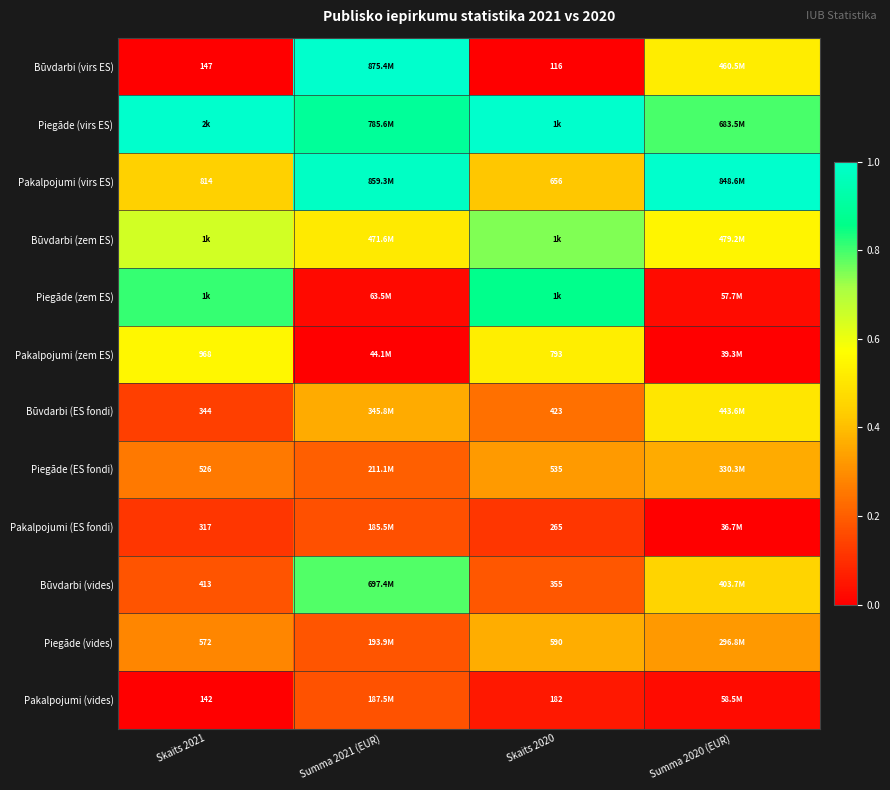

List the series in order of their peak value, highest first.

Būvdarbi (virs ES), Piegāde (virs ES), Pakalpojumi (virs ES), Piegāde (zem ES), Būvdarbi (vides), Būvdarbi (zem ES), Pakalpojumi (zem ES), Būvdarbi (ES fondi), Piegāde (vides), Piegāde (ES fondi), Pakalpojumi (vides), Pakalpojumi (ES fondi)